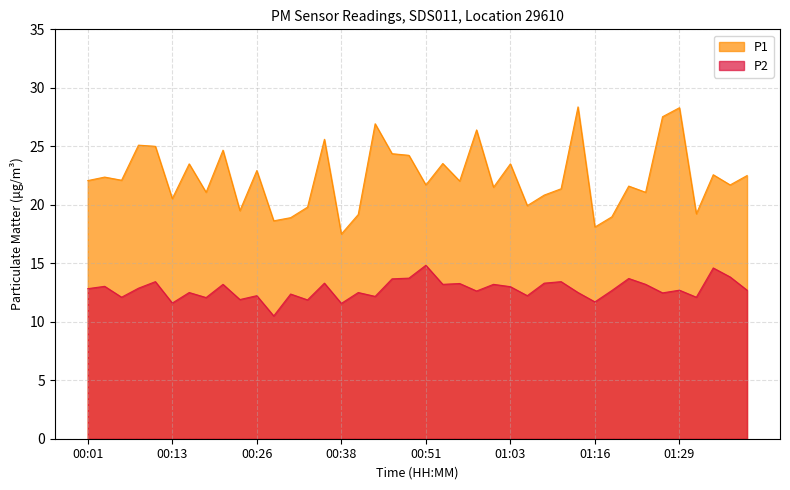

Reading left to right, list all the values displayed in this chart.

P1: 00:01=22.1	00:04=22.4	00:06=22.1	00:09=25.1	00:11=25.0	00:13=20.5	00:16=23.5	00:18=21.1	00:21=24.7	00:23=19.5	00:26=22.9	00:28=18.6	00:31=18.9	00:33=19.8	00:36=25.6	00:38=17.5	00:41=19.2	00:43=26.9	00:46=24.4	00:48=24.2	00:51=21.7	00:53=23.5	00:56=22.0	00:58=26.4	01:01=21.5	01:03=23.5	01:06=19.9	01:08=20.8	01:11=21.4	01:14=28.4	01:16=18.1	01:19=19.0	01:21=21.6	01:24=21.1	01:26=27.5	01:29=28.3	01:31=19.2	01:34=22.6	01:37=21.7	01:39=22.5
P2: 00:01=12.8	00:04=13.0	00:06=12.1	00:09=12.9	00:11=13.4	00:13=11.6	00:16=12.5	00:18=12.1	00:21=13.2	00:23=11.9	00:26=12.2	00:28=10.5	00:31=12.4	00:33=11.9	00:36=13.3	00:38=11.6	00:41=12.5	00:43=12.2	00:46=13.7	00:48=13.7	00:51=14.8	00:53=13.2	00:56=13.3	00:58=12.6	01:01=13.2	01:03=13.0	01:06=12.2	01:08=13.3	01:11=13.4	01:14=12.5	01:16=11.7	01:19=12.7	01:21=13.7	01:24=13.2	01:26=12.5	01:29=12.7	01:31=12.1	01:34=14.6	01:37=13.8	01:39=12.7